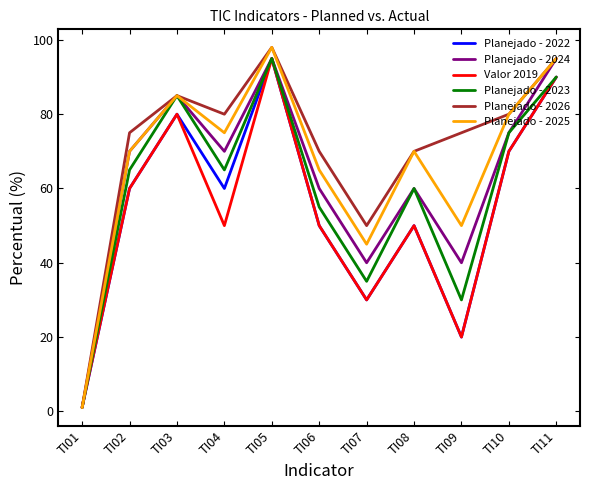

Reading left to right, extract all data points from this chart.

Planejado - 2022: TI01=1.0	TI02=60.0	TI03=80.0	TI04=60.0	TI05=95.0	TI06=50.0	TI07=30.0	TI08=50.0	TI09=20.0	TI10=70.0	TI11=90.0
Planejado - 2024: TI01=1.0	TI02=70.0	TI03=85.0	TI04=70.0	TI05=95.0	TI06=60.0	TI07=40.0	TI08=60.0	TI09=40.0	TI10=75.0	TI11=95.0
Valor 2019: TI01=1.2	TI02=60.0	TI03=80.0	TI04=50.0	TI05=95.0	TI06=50.0	TI07=30.0	TI08=50.0	TI09=20.0	TI10=70.0	TI11=90.0
Planejado - 2023: TI01=1.0	TI02=65.0	TI03=85.0	TI04=65.0	TI05=95.0	TI06=55.0	TI07=35.0	TI08=60.0	TI09=30.0	TI10=75.0	TI11=90.0
Planejado - 2026: TI01=1.0	TI02=75.0	TI03=85.0	TI04=80.0	TI05=98.0	TI06=70.0	TI07=50.0	TI08=70.0	TI09=75.0	TI10=80.0	TI11=95.0
Planejado - 2025: TI01=1.0	TI02=70.0	TI03=85.0	TI04=75.0	TI05=98.0	TI06=65.0	TI07=45.0	TI08=70.0	TI09=50.0	TI10=80.0	TI11=95.0